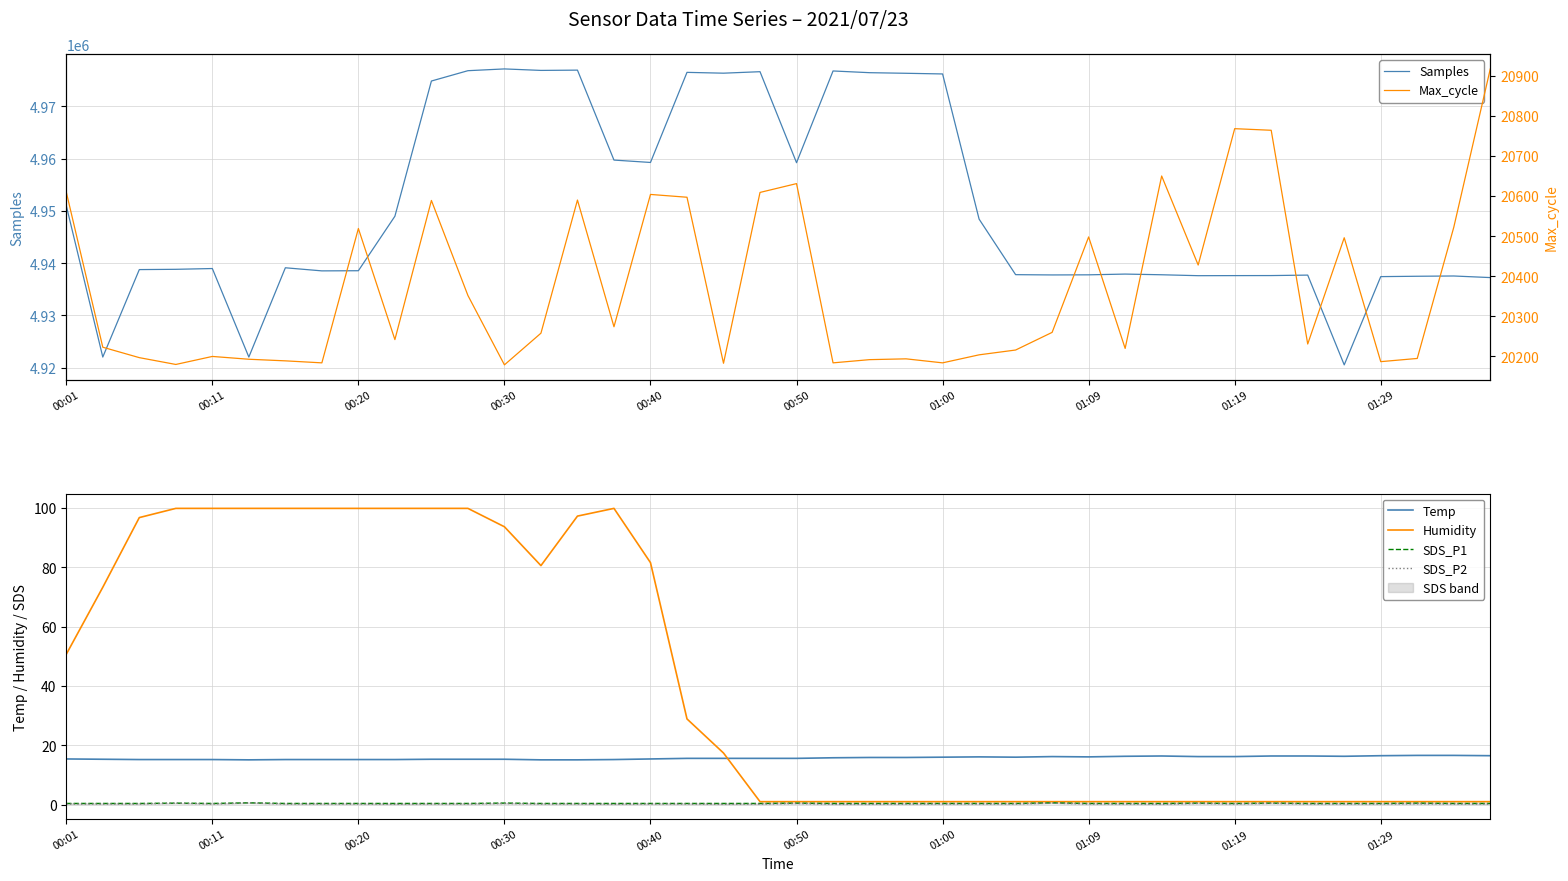

Reading right to left, transcribe all the data shown in this chart.

Samples: 4937241.0	4937544.0	4937494.0	4937424.0	4920539.0	4937714.0	4937626.0	4937617.0	4937603.0	4937779.0	4937910.0	4937767.0	4937745.0	4937799.0	4948427.0	4976206.0	4976333.0	4976448.0	4976776.0	4959226.0	4976637.0	4976353.0	4976509.0	4959269.0	4959725.0	4976936.0	4976884.0	4977168.0	4976829.0	4974852.0	4948978.0	4938552.0	4938523.0	4939116.0	4922034.0	4938971.0	4938823.0	4938769.0	4922034.0	4951004.0
Max_cycle: 20917.0	20522.0	20195.0	20187.0	20496.0	20231.0	20764.0	20768.0	20428.0	20650.0	20220.0	20498.0	20260.0	20216.0	20204.0	20184.0	20194.0	20192.0	20184.0	20631.0	20609.0	20183.0	20597.0	20604.0	20274.0	20590.0	20258.0	20179.0	20352.0	20589.0	20242.0	20519.0	20184.0	20189.0	20193.0	20200.0	20180.0	20197.0	20223.0	20610.0
Temp: 16.5	16.6	16.6	16.5	16.3	16.4	16.4	16.2	16.2	16.4	16.3	16.1	16.2	16.0	16.1	16.0	15.9	15.9	15.8	15.6	15.6	15.6	15.6	15.4	15.2	15.1	15.1	15.3	15.3	15.3	15.2	15.2	15.2	15.2	15.1	15.2	15.2	15.2	15.3	15.4
Humidity: 1.0	1.0	1.0	1.0	1.0	1.0	1.0	1.0	1.0	1.0	1.0	1.0	1.0	1.0	1.0	1.0	1.0	1.0	1.0	1.0	1.0	17.4	28.9	81.6	99.9	97.3	80.6	93.7	99.9	99.9	99.9	99.9	99.9	99.9	99.9	99.9	99.9	96.8	73.3	50.7
SDS_P1: 0.4	0.4	0.5	0.4	0.4	0.4	0.5	0.4	0.5	0.4	0.4	0.4	0.6	0.4	0.4	0.4	0.4	0.4	0.4	0.5	0.4	0.4	0.4	0.4	0.4	0.4	0.4	0.5	0.4	0.4	0.4	0.4	0.4	0.4	0.6	0.4	0.5	0.4	0.4	0.4
SDS_P2: 0.2	0.2	0.3	0.2	0.2	0.2	0.4	0.2	0.4	0.1	0.2	0.2	0.5	0.2	0.2	0.2	0.2	0.1	0.1	0.4	0.2	0.1	0.2	0.2	0.1	0.2	0.2	0.4	0.2	0.2	0.1	0.2	0.2	0.2	0.6	0.2	0.5	0.2	0.2	0.2